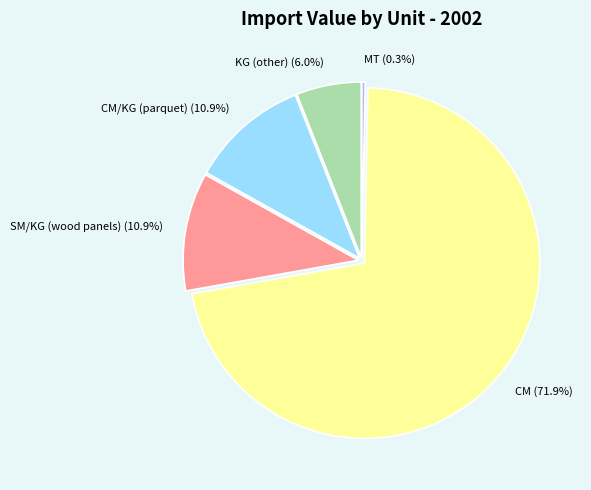

Does any single category account for the majority?

Yes